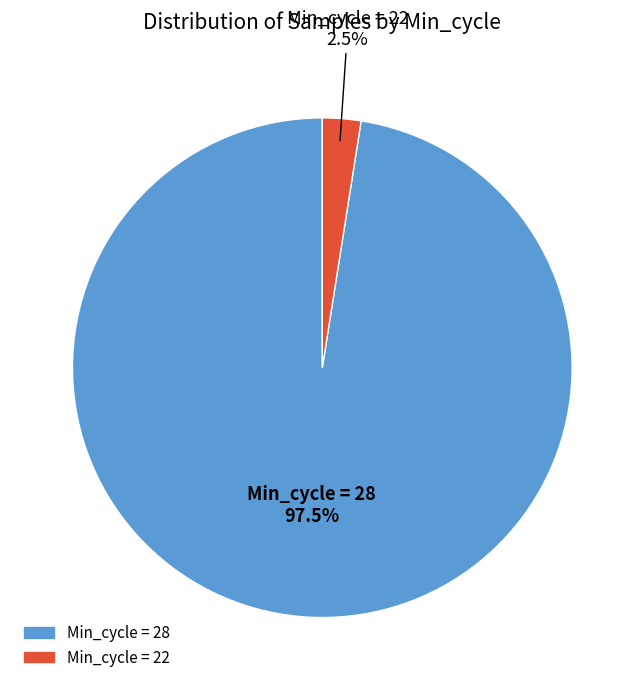

Does any single category account for the majority?

Yes